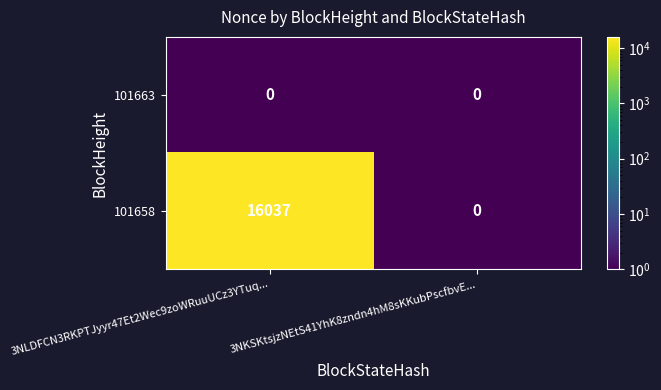

At 3NLDFCN3RKPTJyyr47Et2Wec9zoWRuuUCz3YTuq..., list the series in order from smallest to largest.

101663, 101658